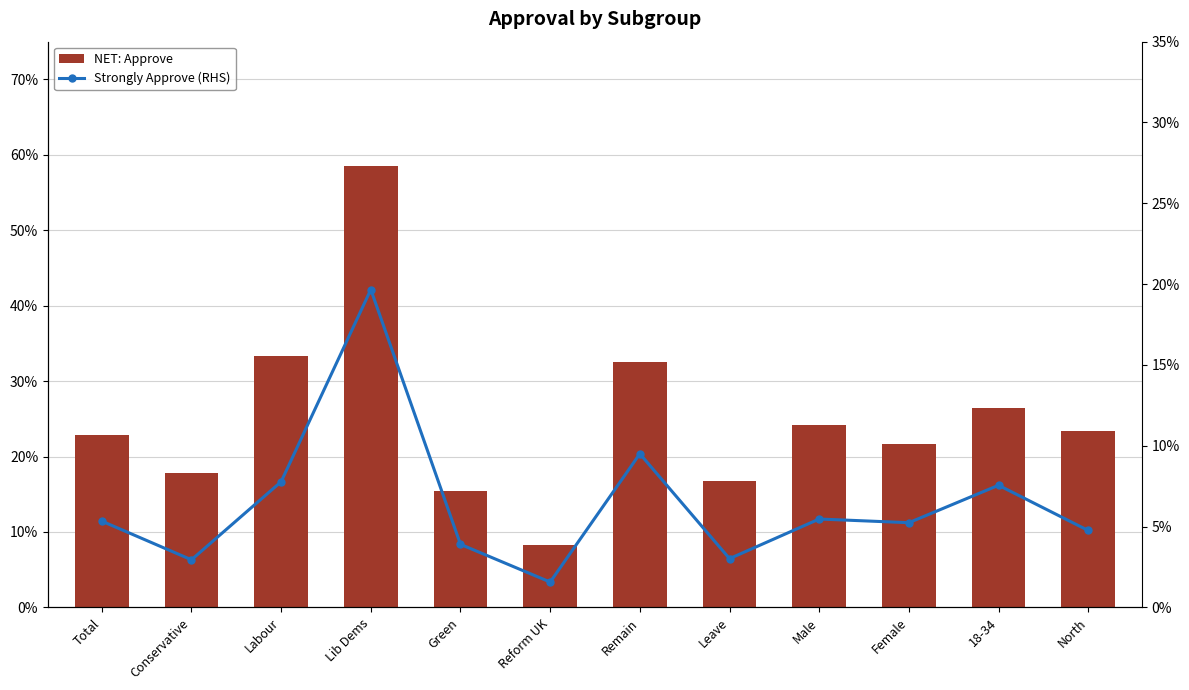

Which series has the largest range (max minus min)?

NET: Approve